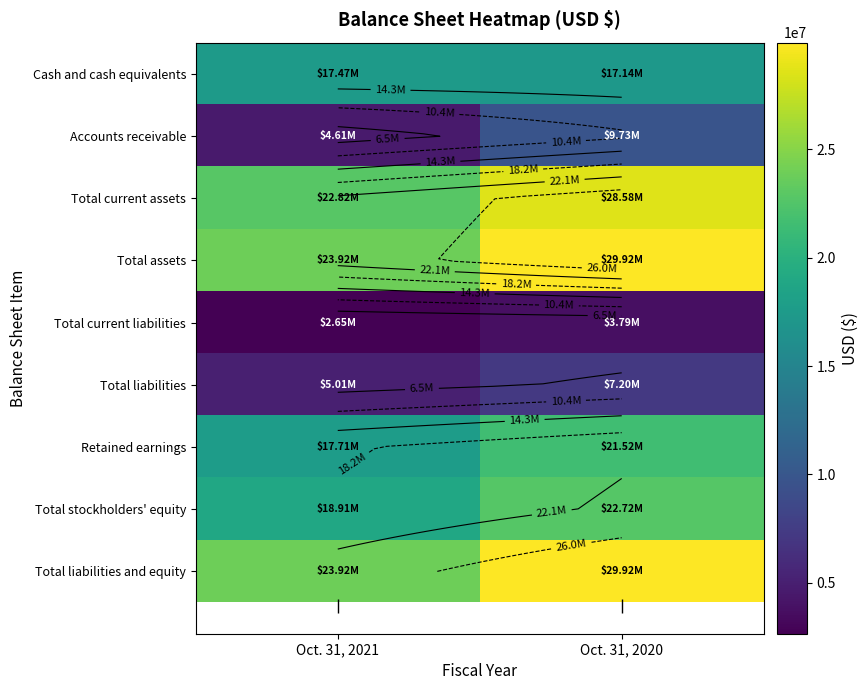

Rank the series by their maximum value, from lowest to highest.

Total current liabilities, Total liabilities, Accounts receivable, Cash and cash equivalents, Retained earnings, Total stockholders' equity, Total current assets, Total assets, Total liabilities and equity